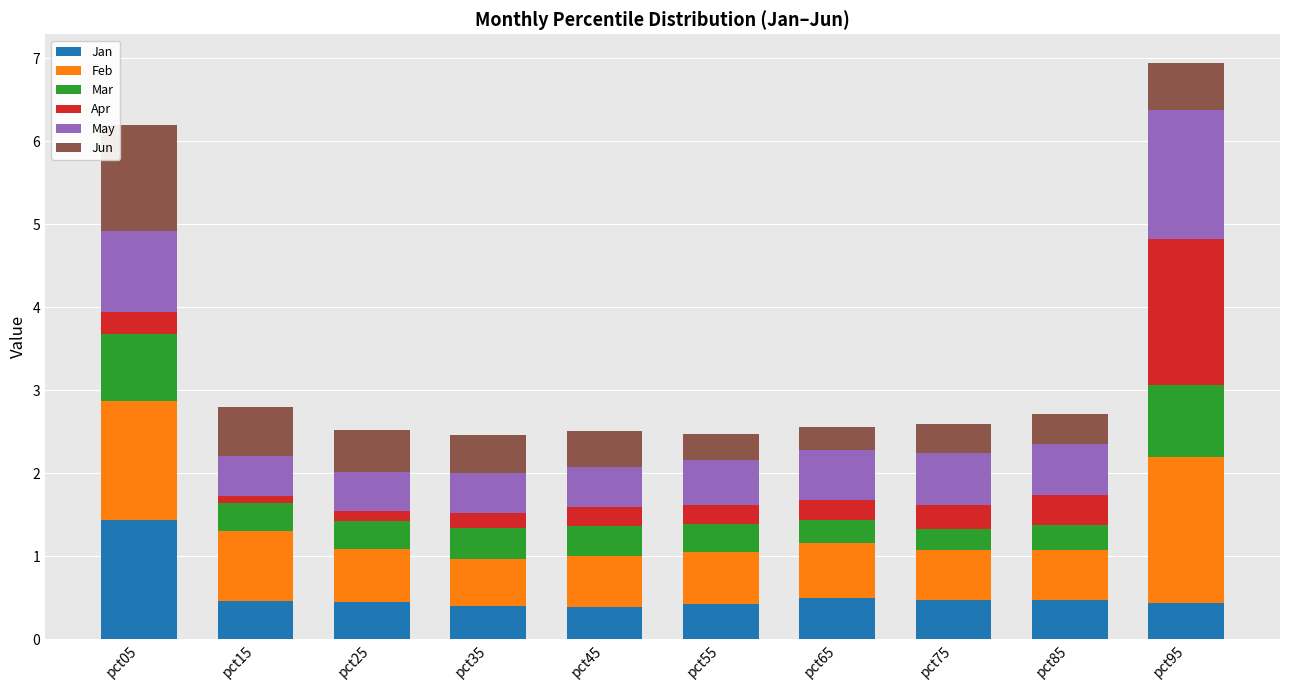

What are all the series names shown in the legend?

Jan, Feb, Mar, Apr, May, Jun